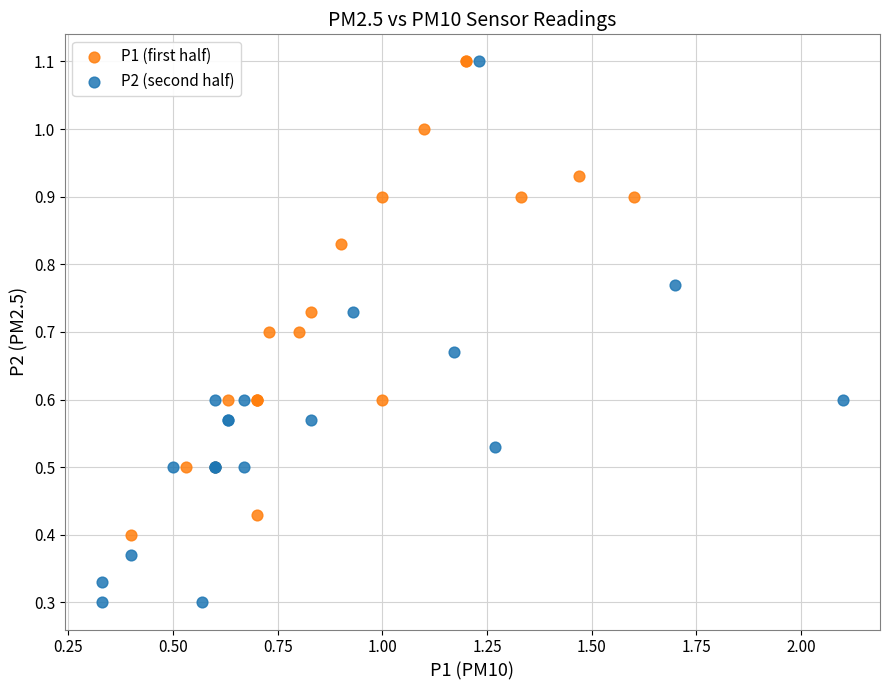

Which series reaches the minimum Y coordinate?

P2 (second half)